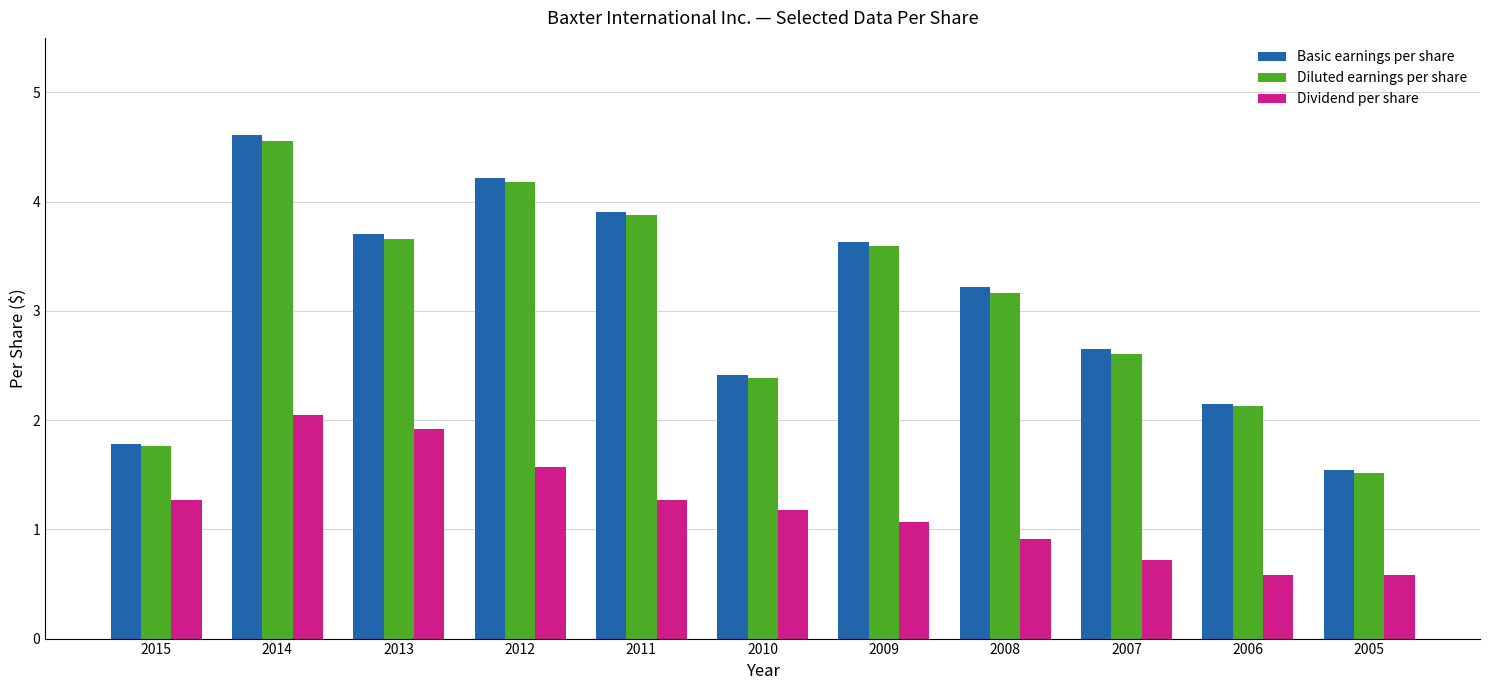

What is the minimum value for Basic earnings per share?

1.5